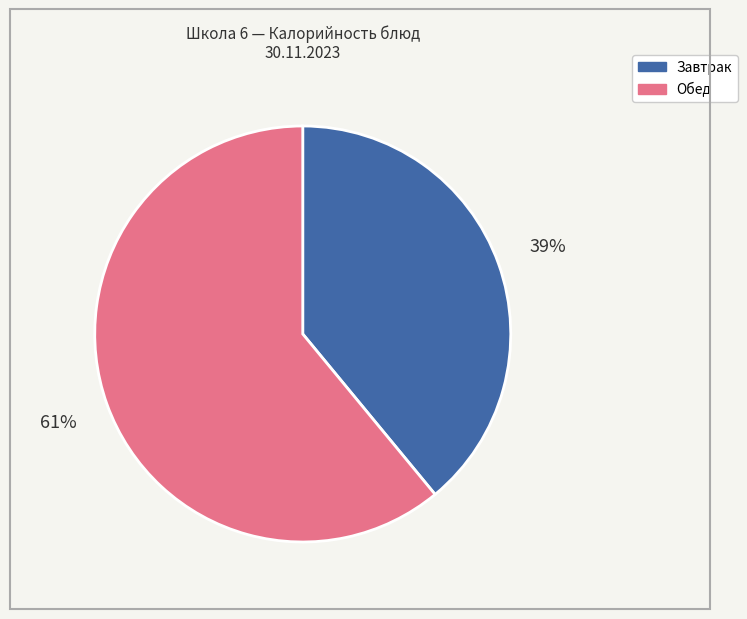

To the nearest percent, what percentage of the pie is Завтрак?

39%